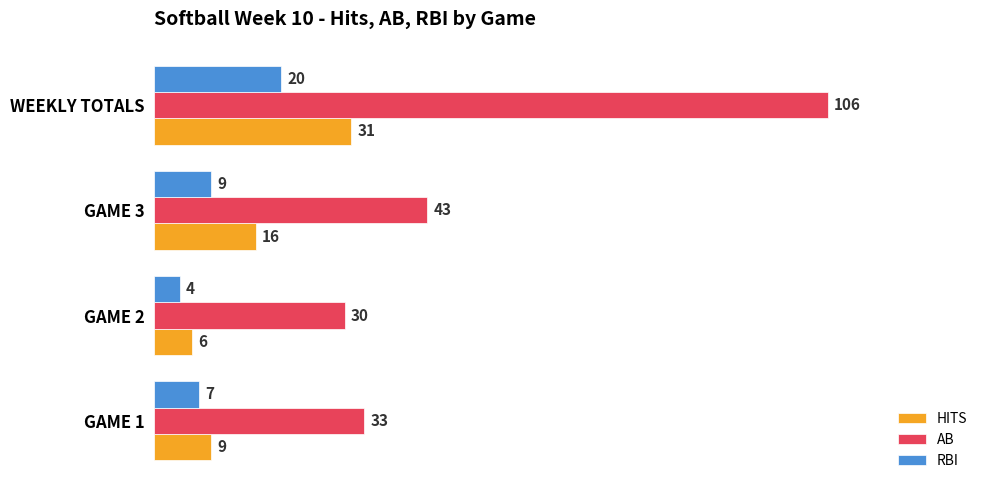

Is it true that HITS equals 18 at WEEKLY TOTALS?

False